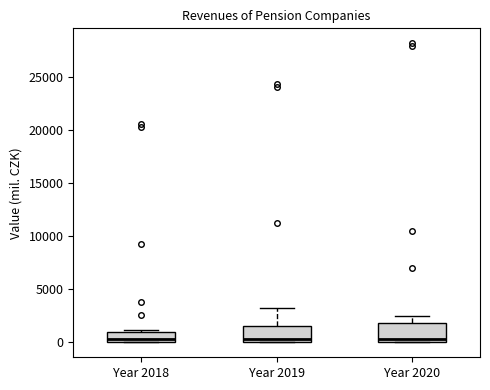

Where does the upper whisker of the box for Year 2019 end on the y-axis? The values are not printed on the chart, so give them approximately, as read against the axis.

3500